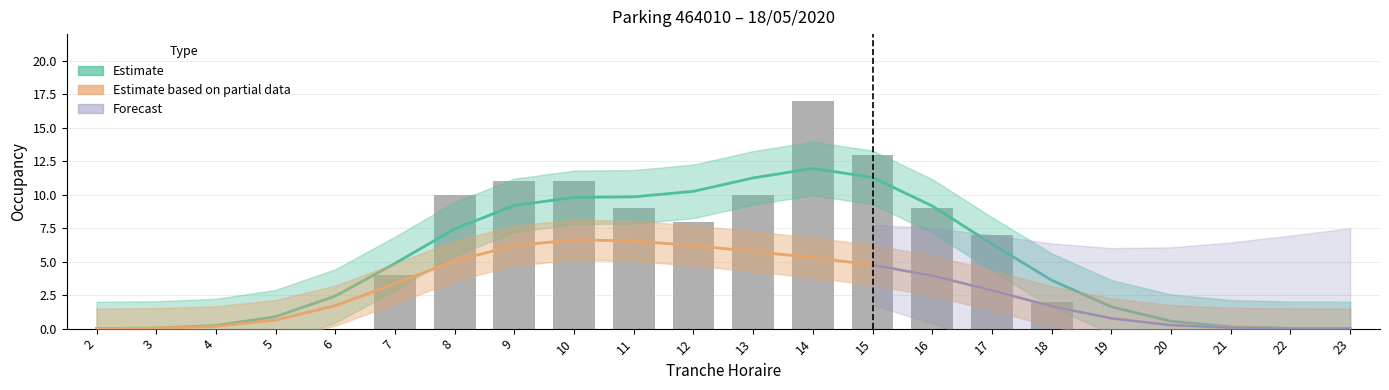

Where is the data nearest to the value 8?

12